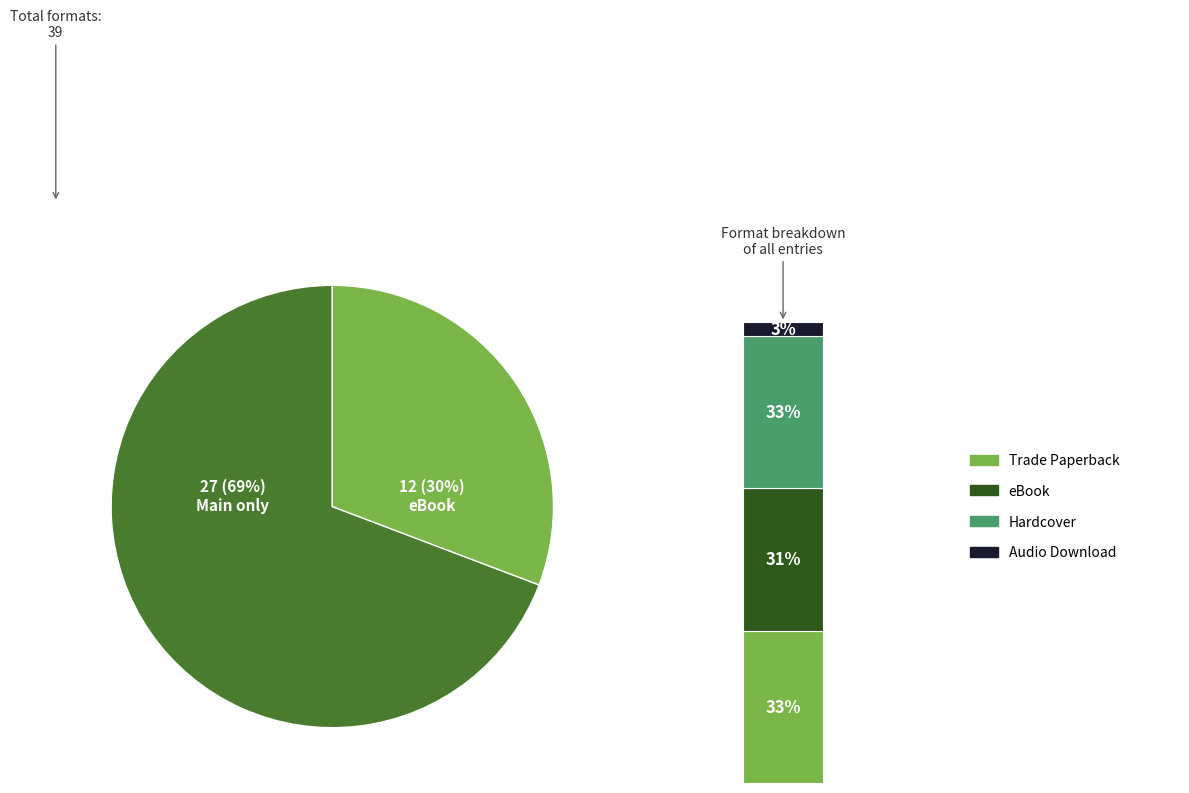

Does Audio Download account for over 50% of the chart?

No